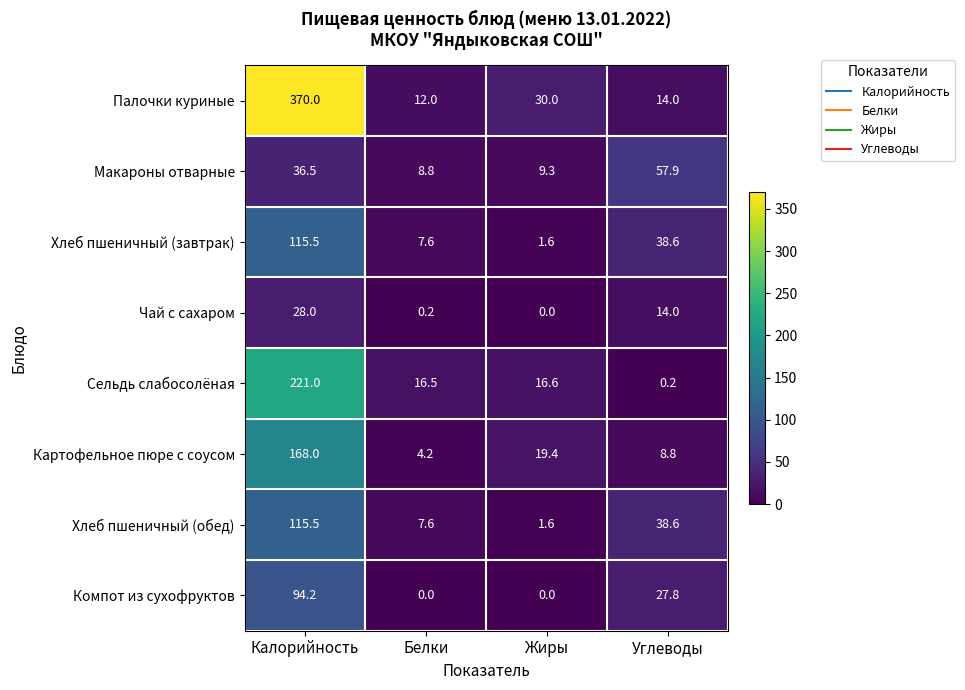

What is the total value across all series at Углеводы?

199.9